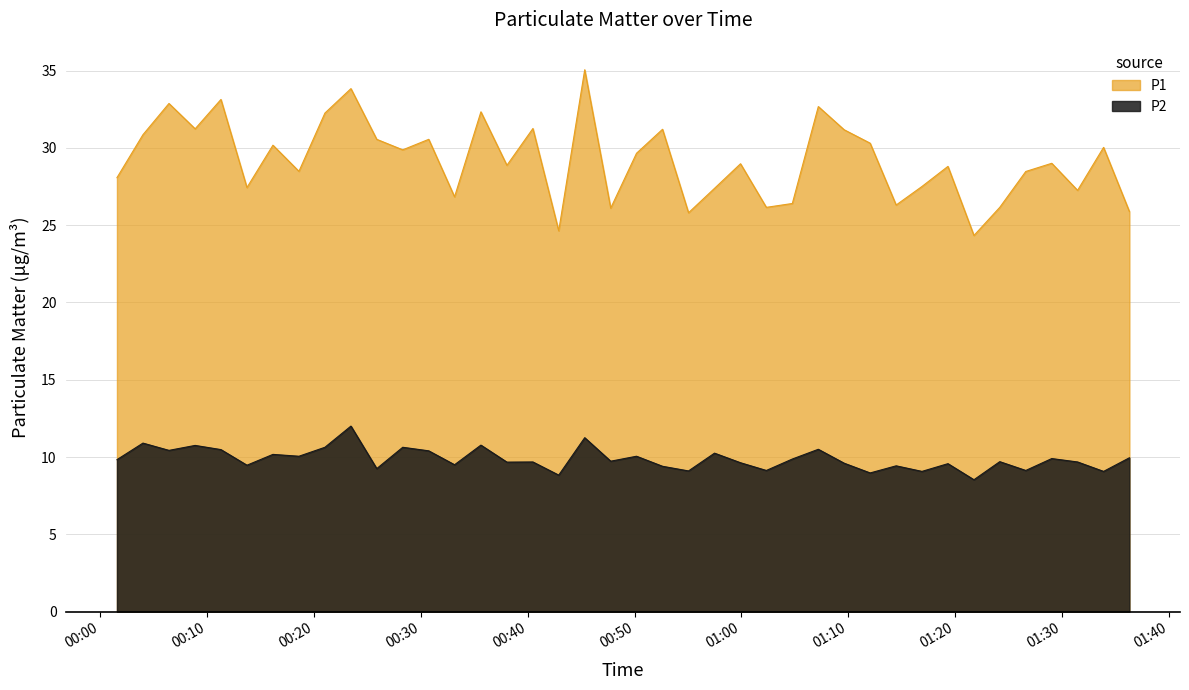

True or false: P1 and P2 cross at least once.

False